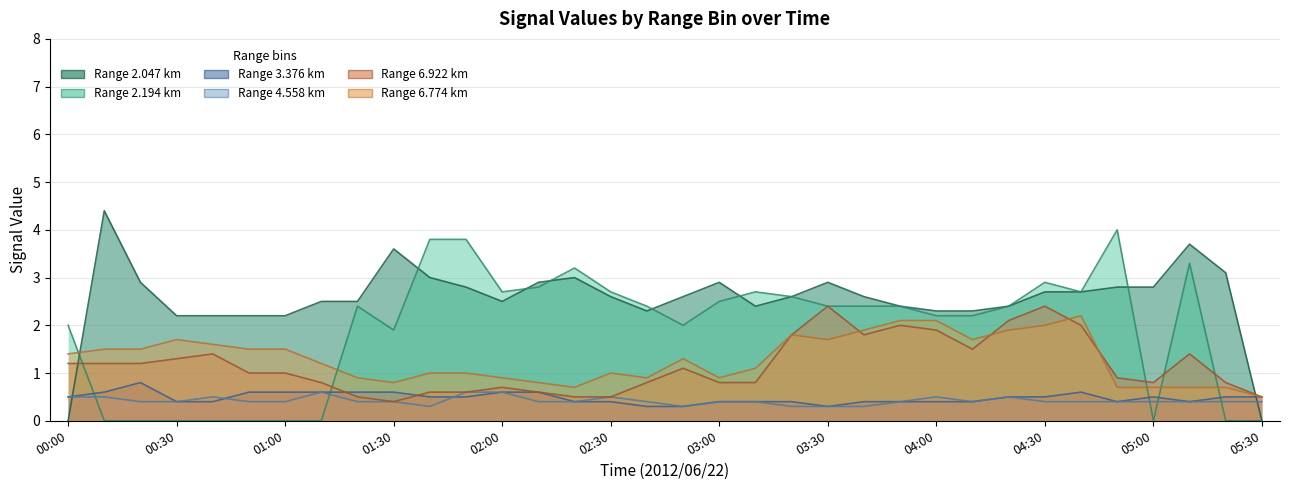

Reading right to left, extract all data points from this chart.

6.774: 0.5	0.7	0.7	0.7	0.7	2.2	2.0	1.9	1.7	2.1	2.1	1.9	1.7	1.8	1.1	0.9	1.3	0.9	1.0	0.7	0.8	0.9	1.0	1.0	0.8	0.9	1.2	1.5	1.5	1.6	1.7	1.5	1.5	1.4
3.376: 0.5	0.5	0.4	0.5	0.4	0.6	0.5	0.5	0.4	0.4	0.4	0.4	0.3	0.4	0.4	0.4	0.3	0.3	0.4	0.4	0.6	0.6	0.5	0.5	0.6	0.6	0.6	0.6	0.6	0.4	0.4	0.8	0.6	0.5
6.922: 0.5	0.8	1.4	0.8	0.9	2.0	2.4	2.1	1.5	1.9	2.0	1.8	2.4	1.8	0.8	0.8	1.1	0.8	0.5	0.5	0.6	0.7	0.6	0.6	0.4	0.5	0.8	1.0	1.0	1.4	1.3	1.2	1.2	1.2
4.558: 0.4	0.4	0.4	0.4	0.4	0.4	0.4	0.5	0.4	0.5	0.4	0.3	0.3	0.3	0.4	0.4	0.3	0.4	0.5	0.4	0.4	0.6	0.6	0.3	0.4	0.4	0.6	0.4	0.4	0.5	0.4	0.4	0.5	0.5